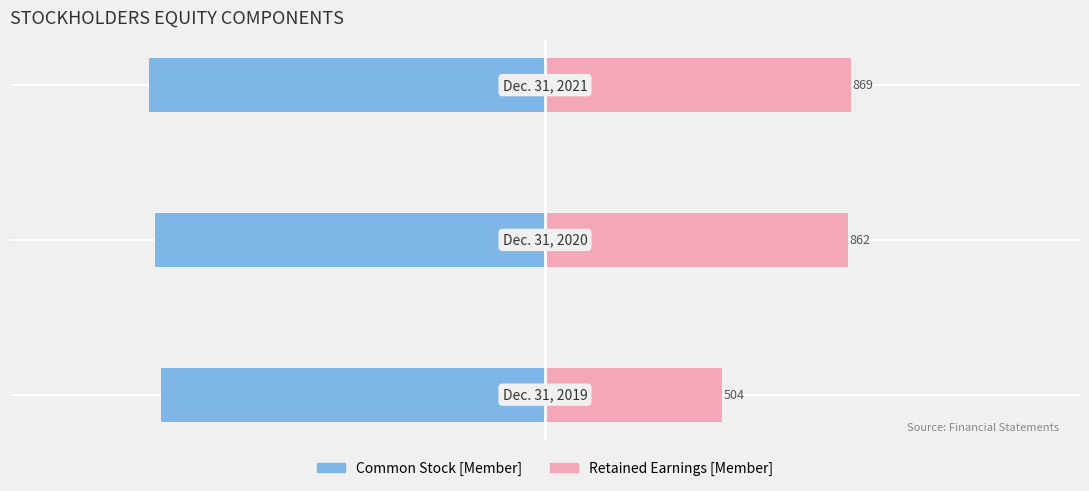

True or false: Retained Earnings [Member] has a value of 862 at −1500.

True